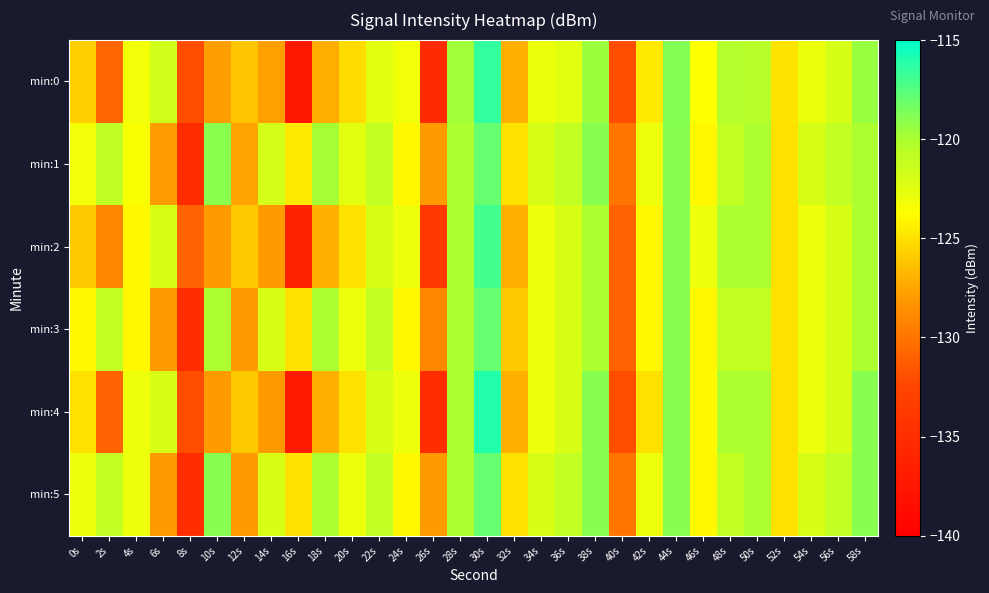

At which category does the chart reach its peak across all series?

30s